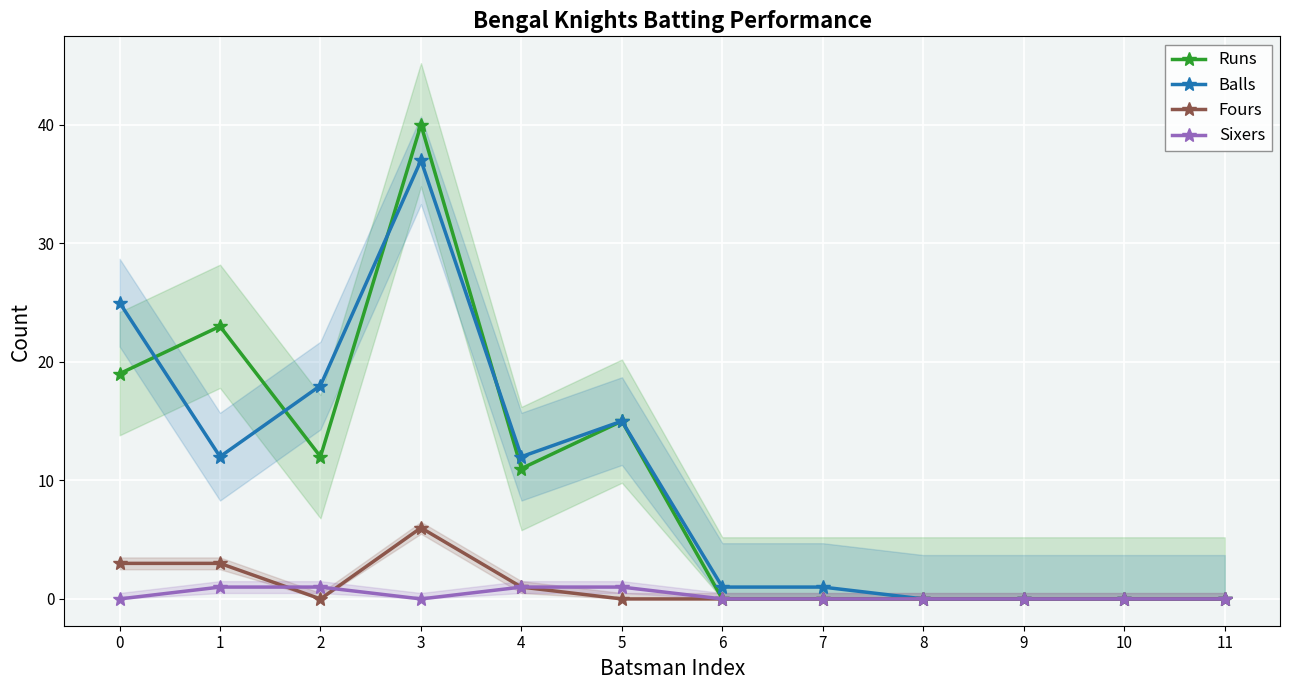

How many lines are shown in the chart?

4